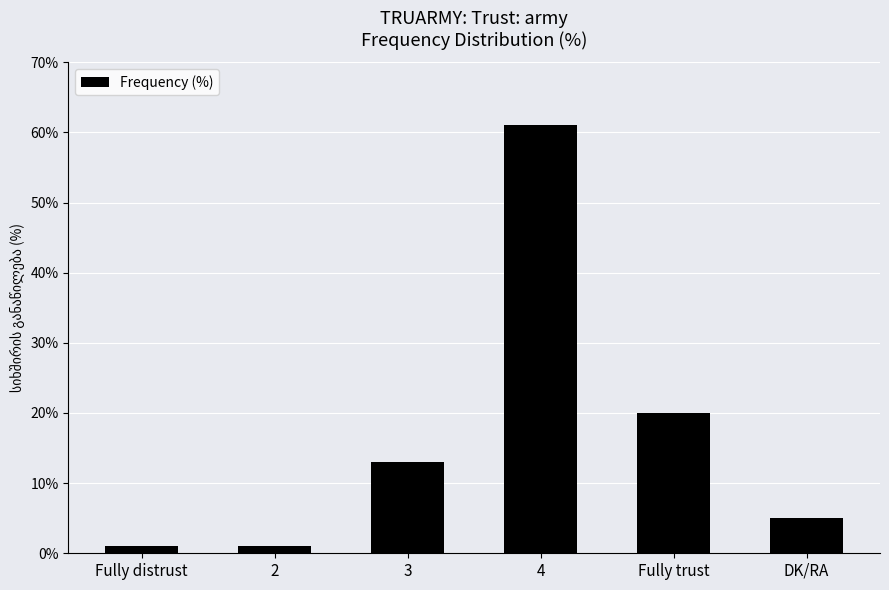

At which label is the value closest to 31?

Fully trust